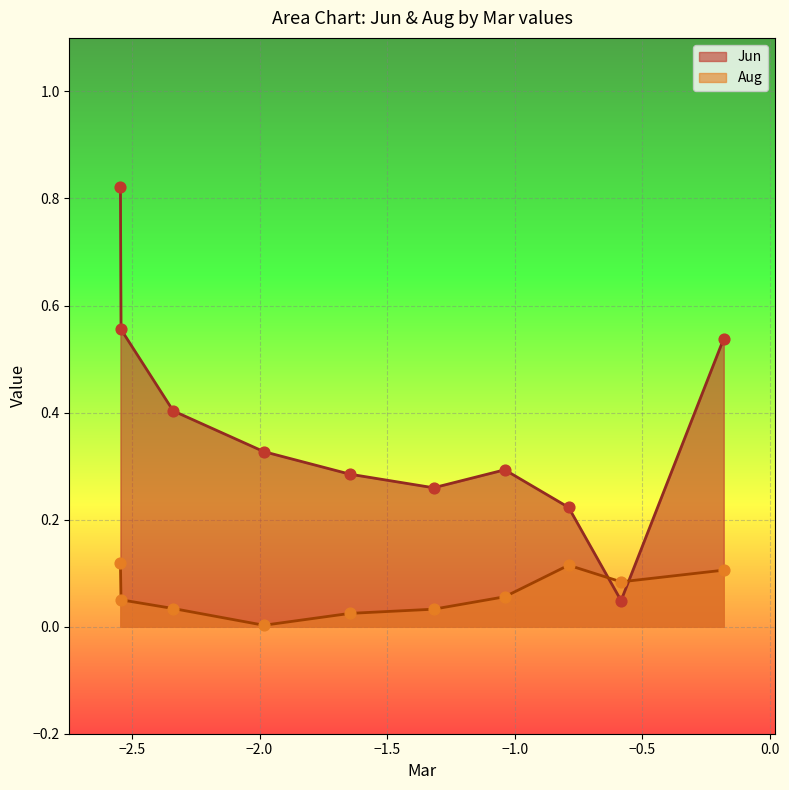

Which series has the largest Y range (max minus min)?

Jun